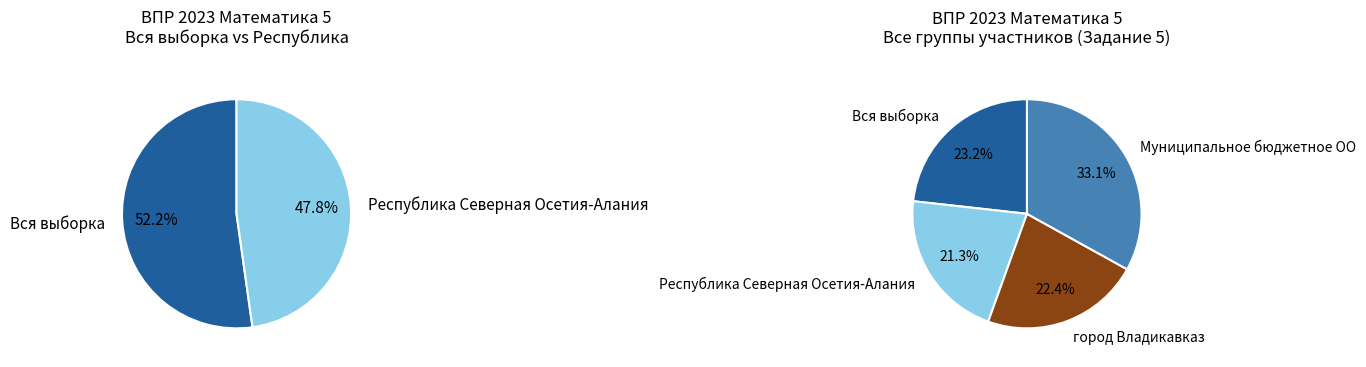

Count the number of slices in the pie.

4